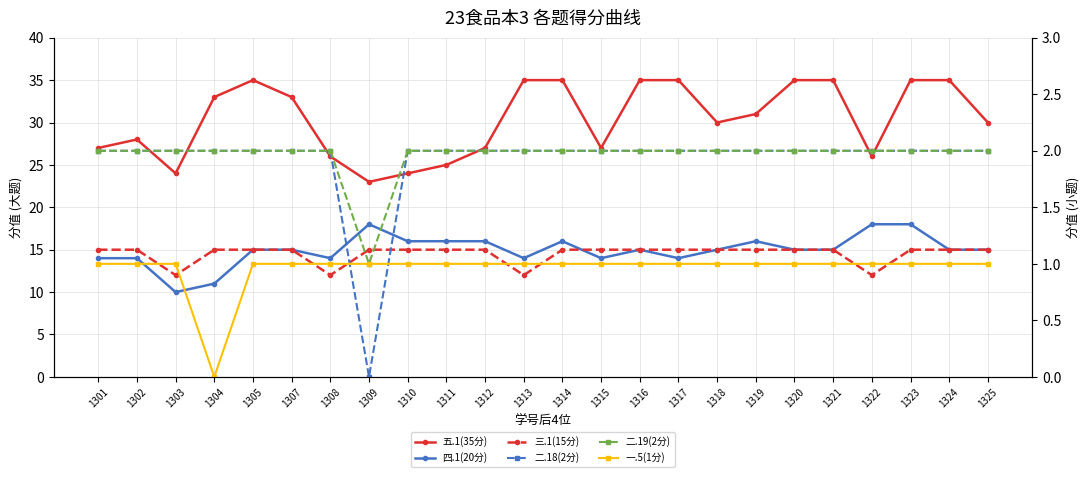

Reading left to right, transcribe all the data shown in this chart.

五.1(35分): 1301=27	1302=28	1303=24	1304=33	1305=35	1307=33	1308=26	1309=23	1310=24	1311=25	1312=27	1313=35	1314=35	1315=27	1316=35	1317=35	1318=30	1319=31	1320=35	1321=35	1322=26	1323=35	1324=35	1325=30
四.1(20分): 1301=14	1302=14	1303=10	1304=11	1305=15	1307=15	1308=14	1309=18	1310=16	1311=16	1312=16	1313=14	1314=16	1315=14	1316=15	1317=14	1318=15	1319=16	1320=15	1321=15	1322=18	1323=18	1324=15	1325=15
三.1(15分): 1301=15	1302=15	1303=12	1304=15	1305=15	1307=15	1308=12	1309=15	1310=15	1311=15	1312=15	1313=12	1314=15	1315=15	1316=15	1317=15	1318=15	1319=15	1320=15	1321=15	1322=12	1323=15	1324=15	1325=15
二.18(2分): 1301=2	1302=2	1303=2	1304=2	1305=2	1307=2	1308=2	1309=0	1310=2	1311=2	1312=2	1313=2	1314=2	1315=2	1316=2	1317=2	1318=2	1319=2	1320=2	1321=2	1322=2	1323=2	1324=2	1325=2
二.19(2分): 1301=2	1302=2	1303=2	1304=2	1305=2	1307=2	1308=2	1309=1	1310=2	1311=2	1312=2	1313=2	1314=2	1315=2	1316=2	1317=2	1318=2	1319=2	1320=2	1321=2	1322=2	1323=2	1324=2	1325=2
一.5(1分): 1301=1	1302=1	1303=1	1304=0	1305=1	1307=1	1308=1	1309=1	1310=1	1311=1	1312=1	1313=1	1314=1	1315=1	1316=1	1317=1	1318=1	1319=1	1320=1	1321=1	1322=1	1323=1	1324=1	1325=1